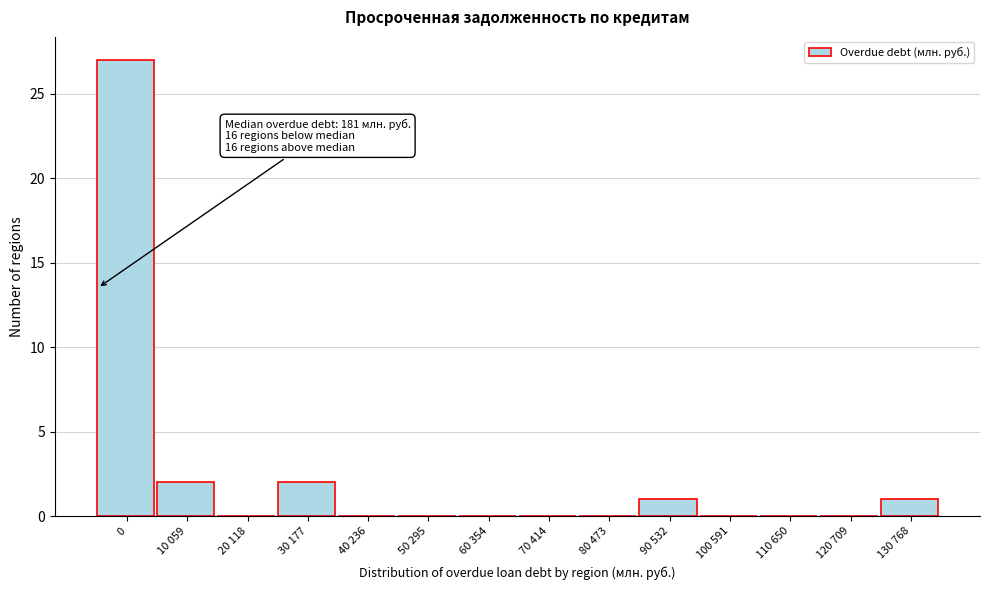

Reading left to right, extract all data points from this chart.

0=27	10 059=2	20 118=0	30 177=2	40 236=0	50 295=0	60 354=0	70 414=0	80 473=0	90 532=1	100 591=0	110 650=0	120 709=0	130 768=1